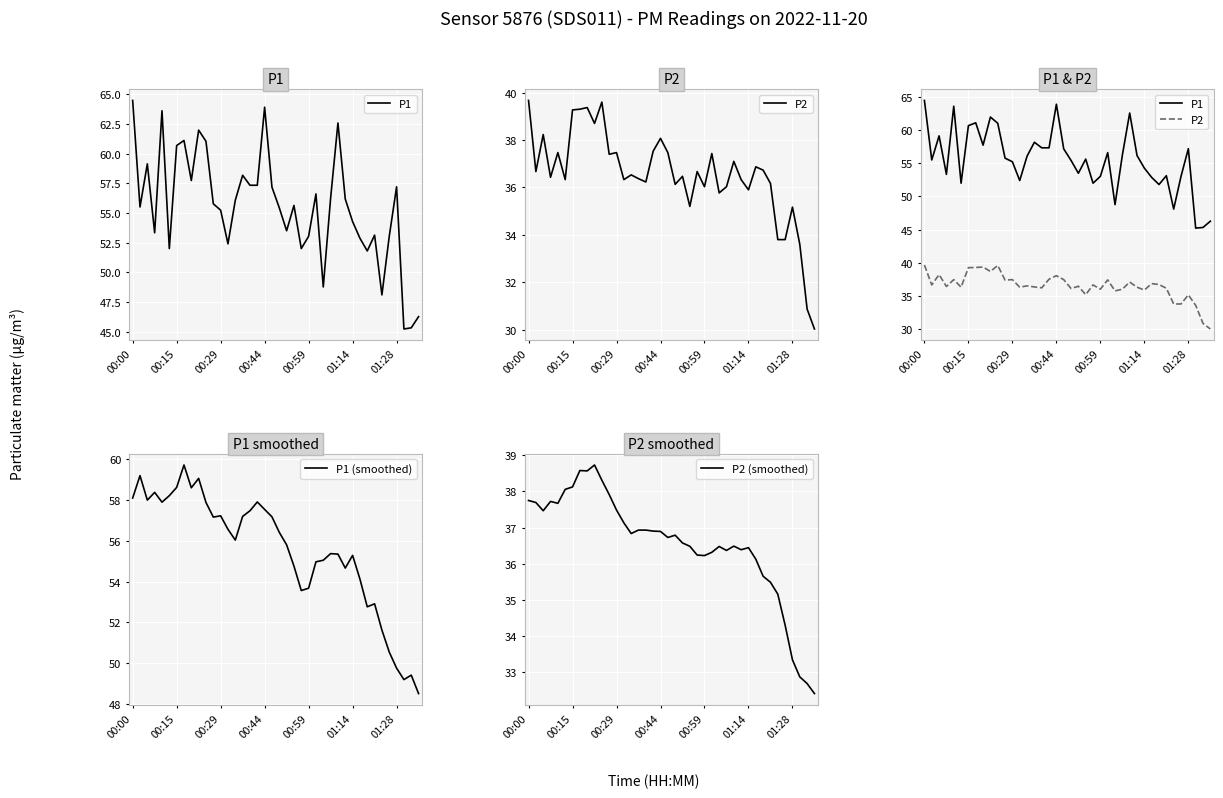

What is the spread (max minus min) of values at 16?

21.3